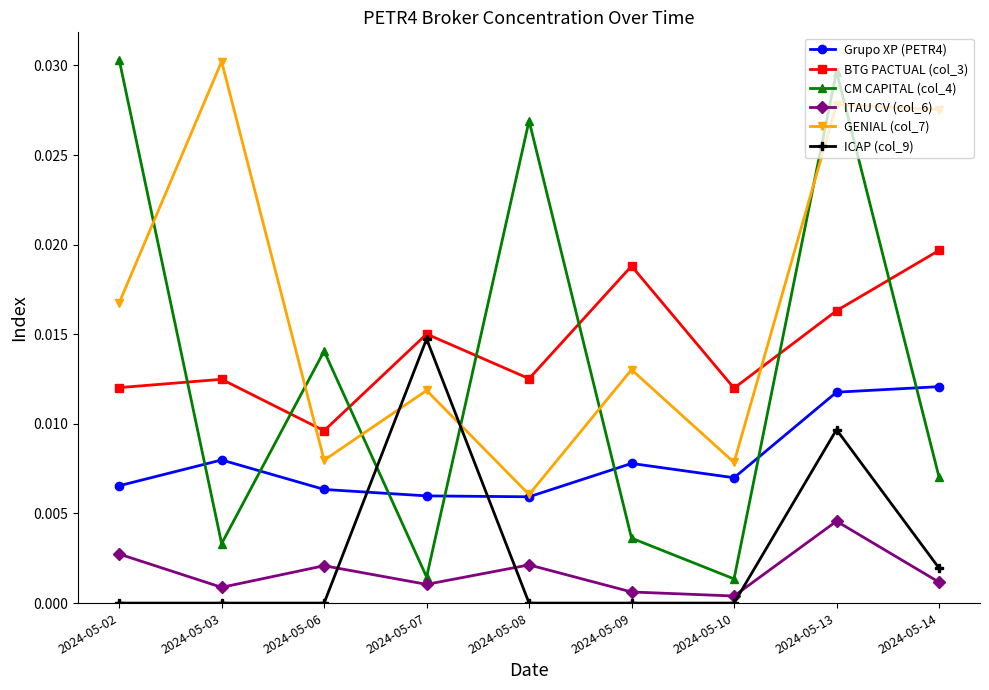

What are all the series names shown in the legend?

Grupo XP (PETR4), BTG PACTUAL (col_3), CM CAPITAL (col_4), ITAU CV (col_6), GENIAL (col_7), ICAP (col_9)